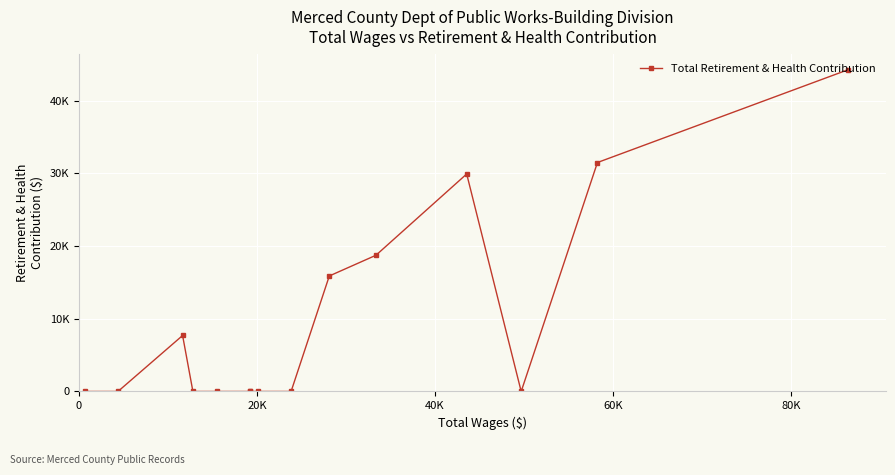

Count the number of values greater than 0.

6